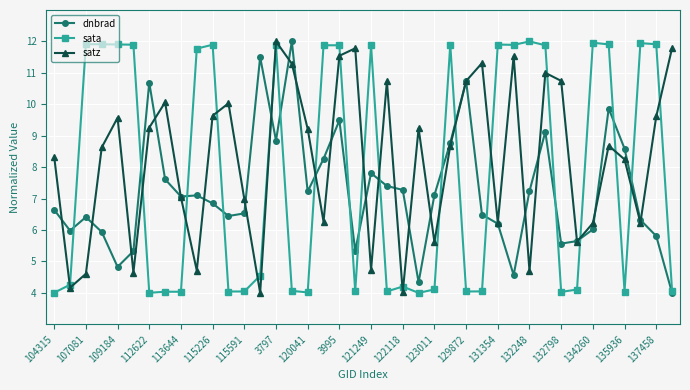

Which series has the largest total across all categories?

satz